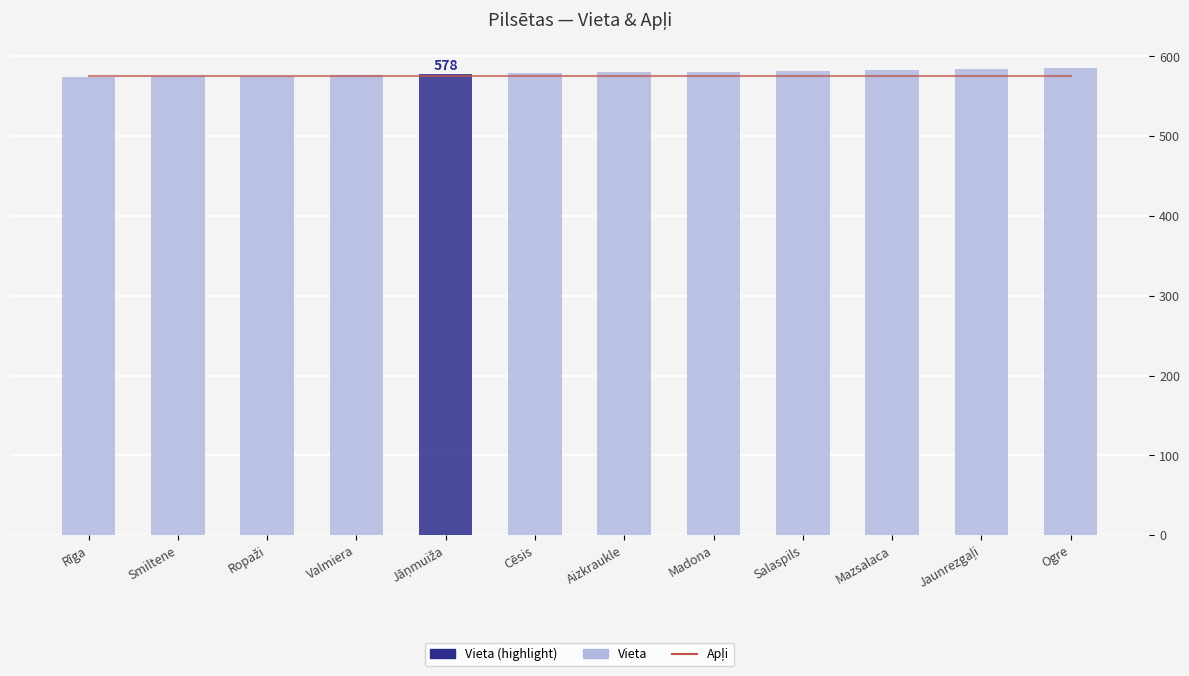

Does the chart contain any negative values?

No